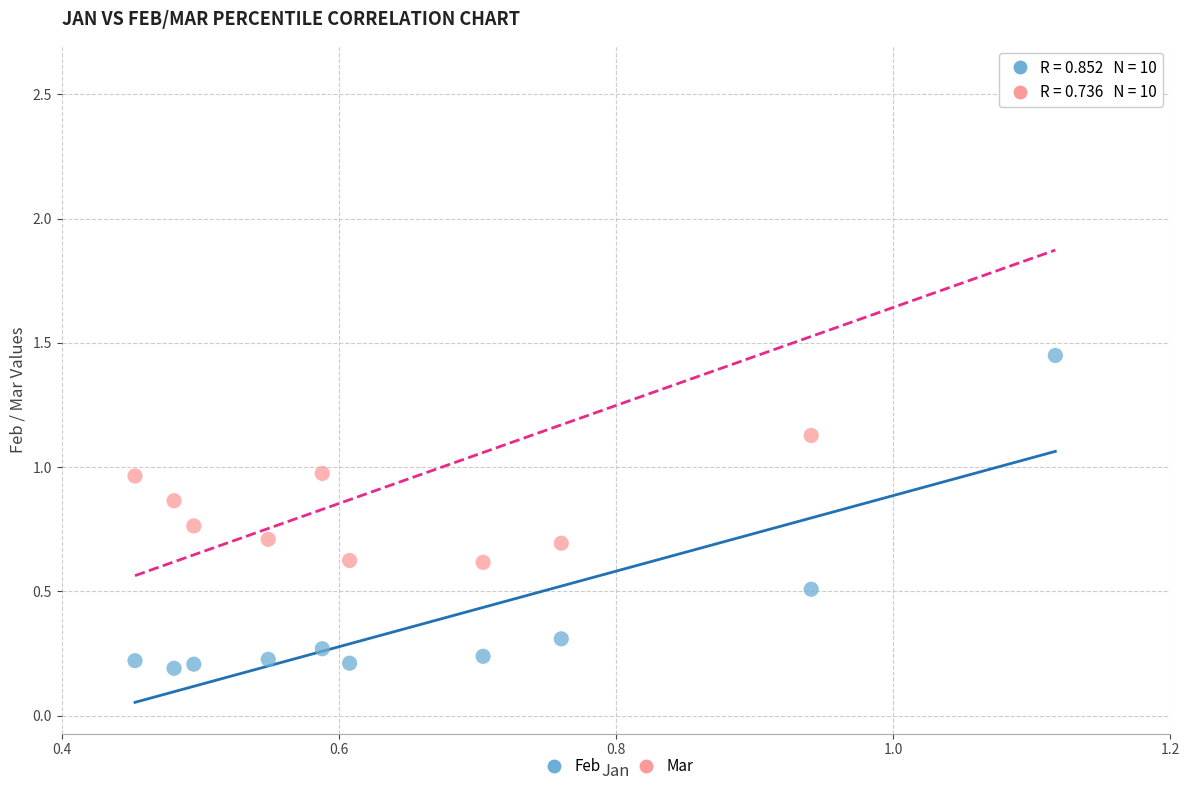

Across all data points, what is the range of X values (max minus min)?

0.7